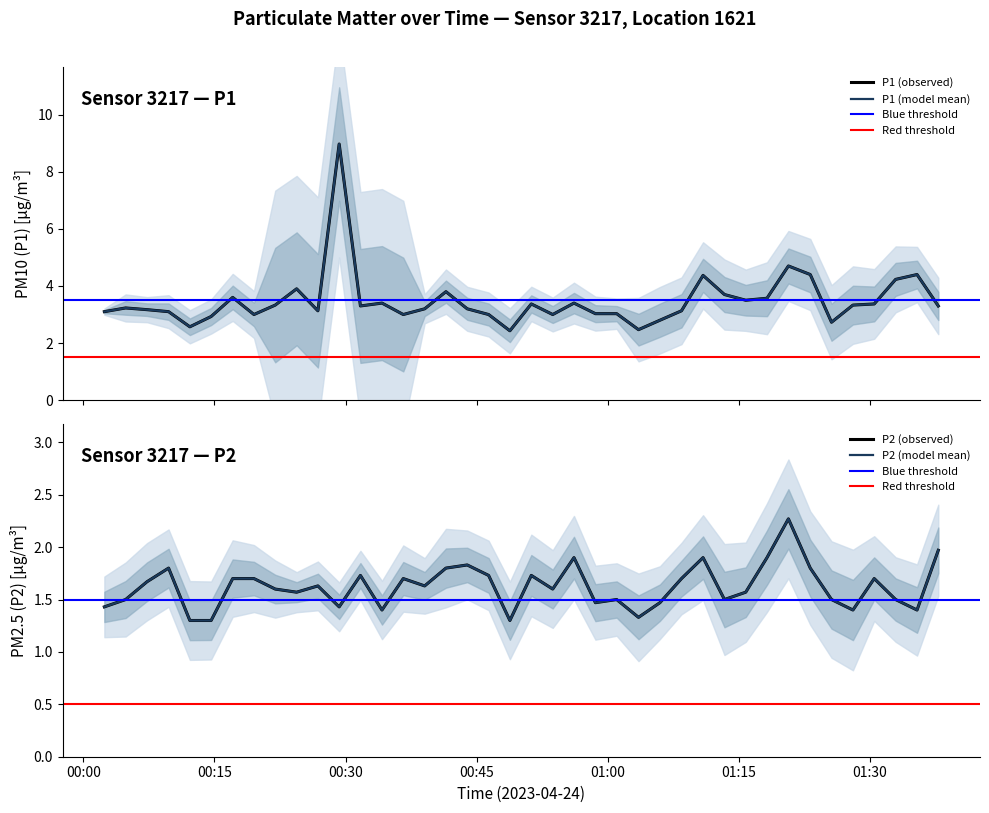

True or false: P2 and P1 cross at least once.

False